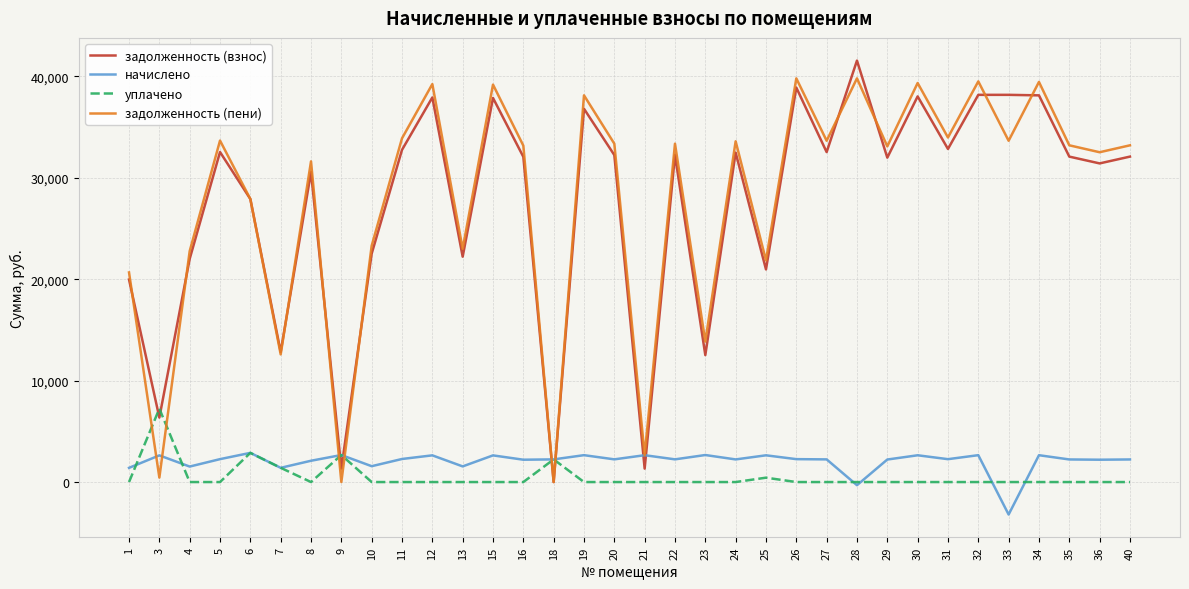

Which label corresponds to the largest value in the chart?

28